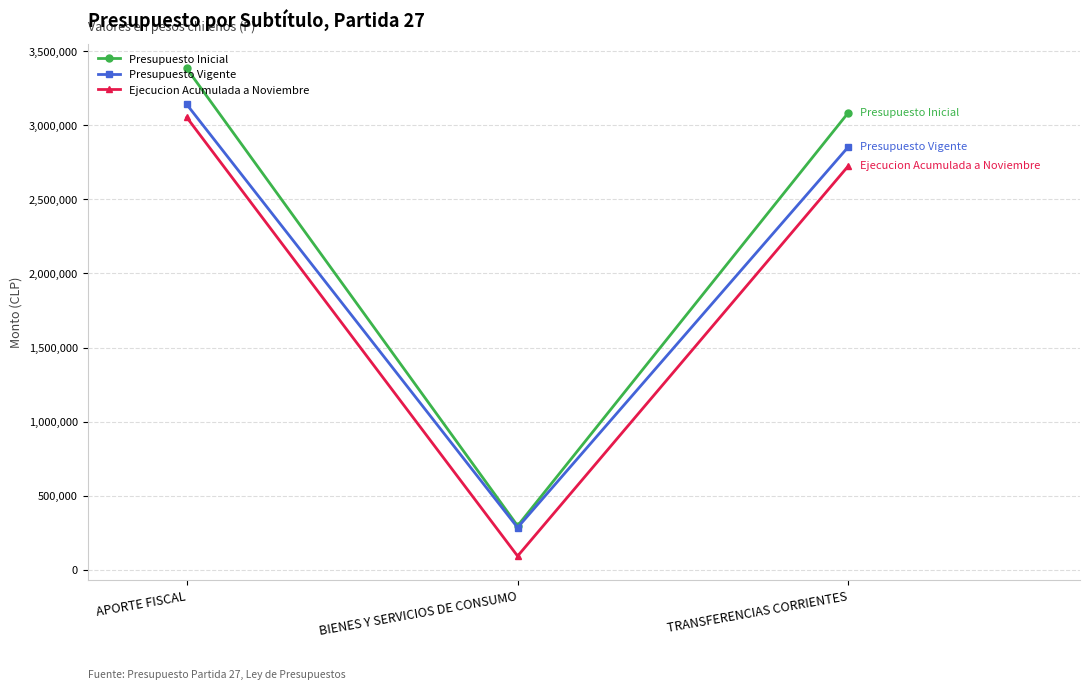

Which series has the widest spread of values?

Presupuesto Inicial